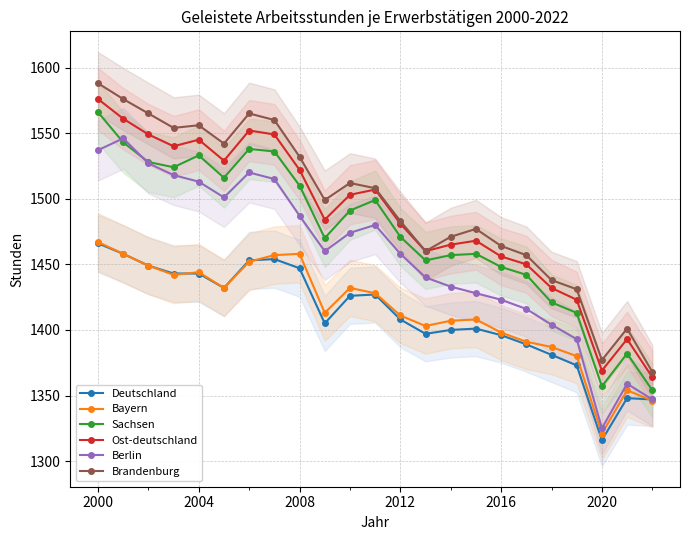

Where does the Berlin series first go above 1460?

2000